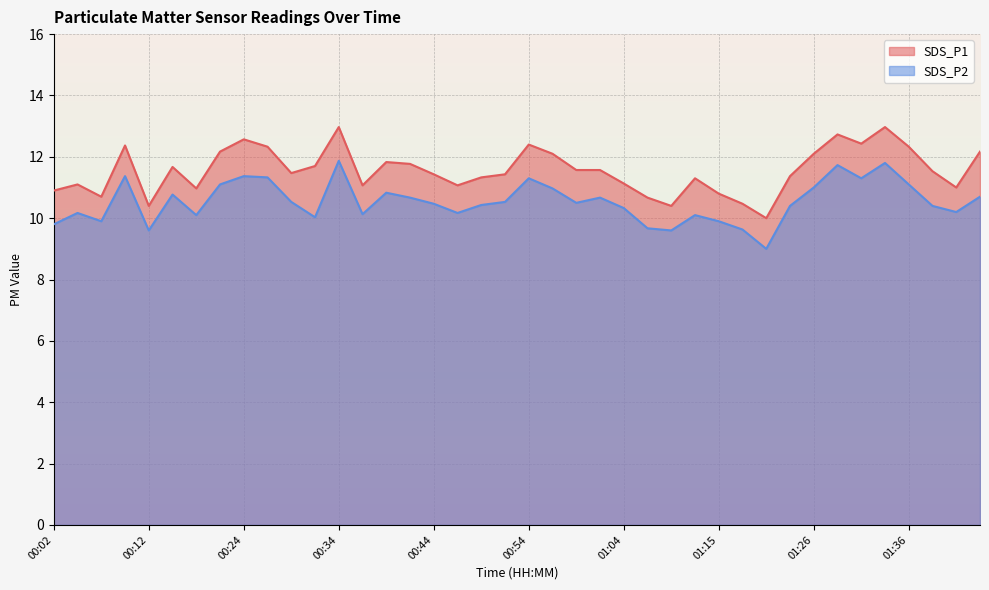

Which series has the largest total across all categories?

SDS_P1